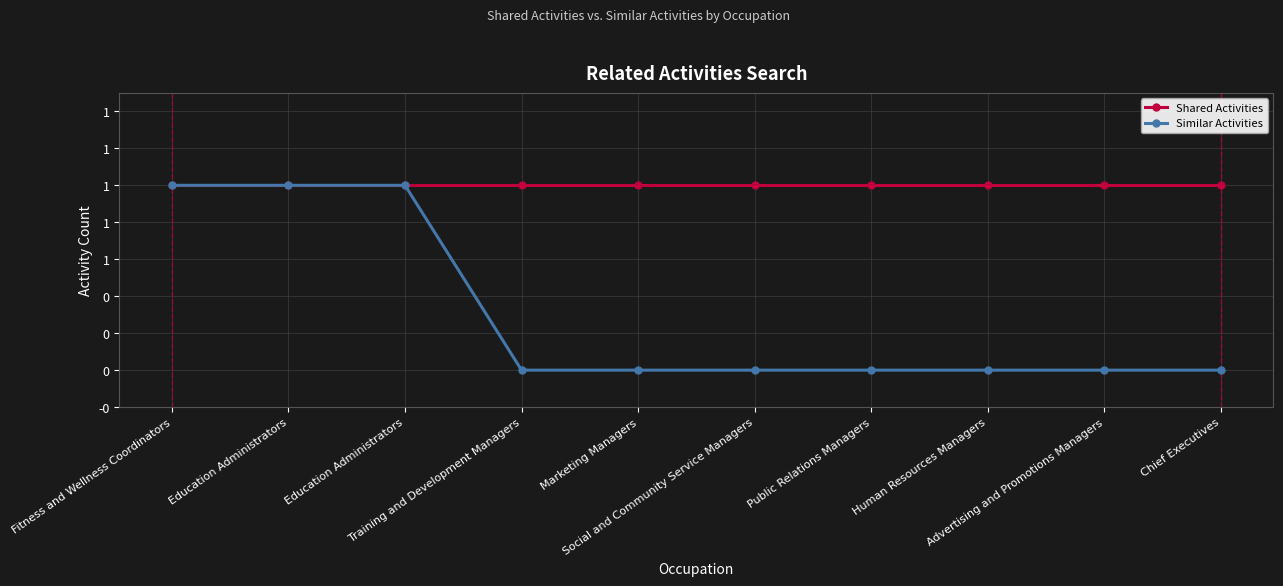

List the labels in order of Similar Activities value, smallest first.

Training and Development Managers, Marketing Managers, Social and Community Service Managers, Public Relations Managers, Human Resources Managers, Advertising and Promotions Managers, Chief Executives, Fitness and Wellness Coordinators, Education Administrators, Education Administrators